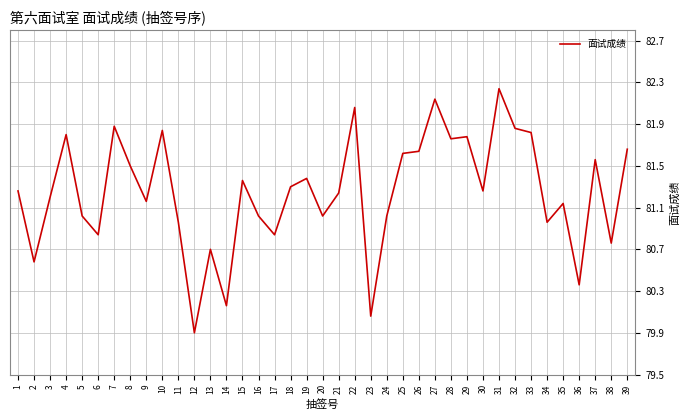

What is the sum of all values?

3168.7